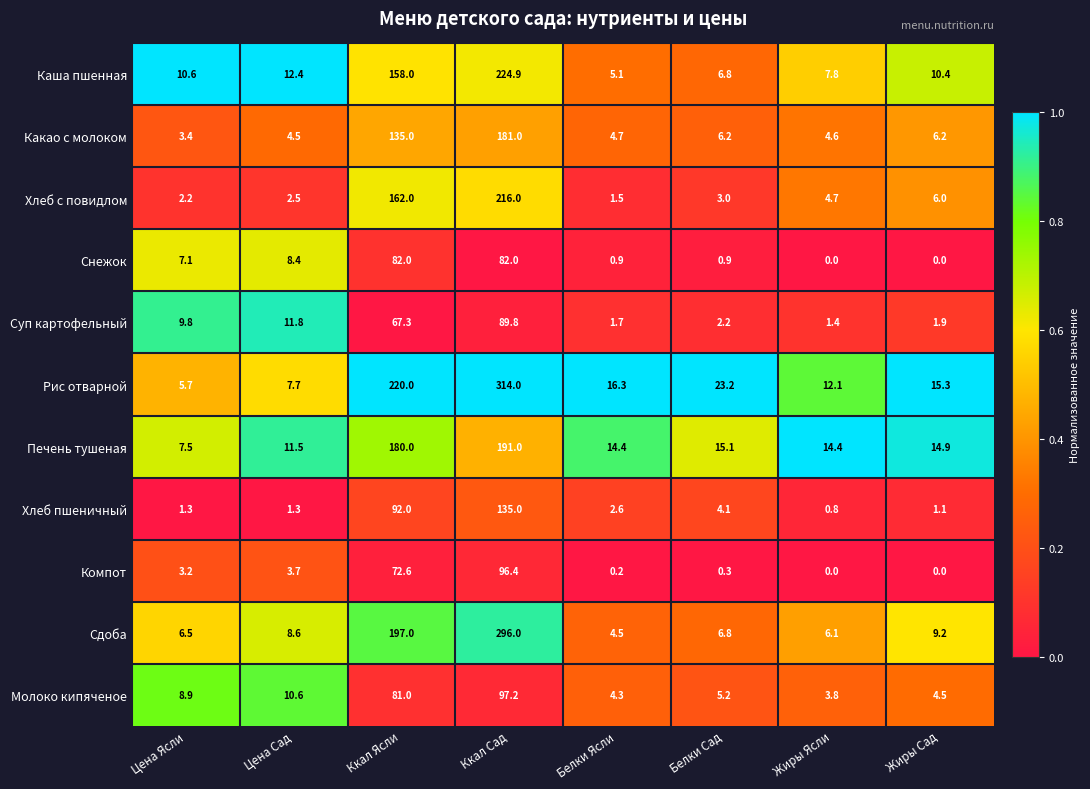

What is the difference between the Хлеб с повидлом values at Жиры Сад and Белки Сад?

3.0